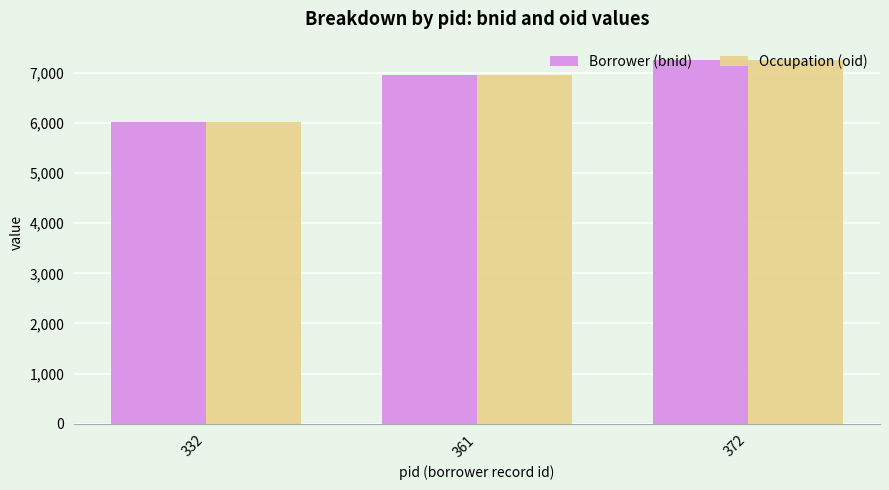

How many data points does each series have?

3